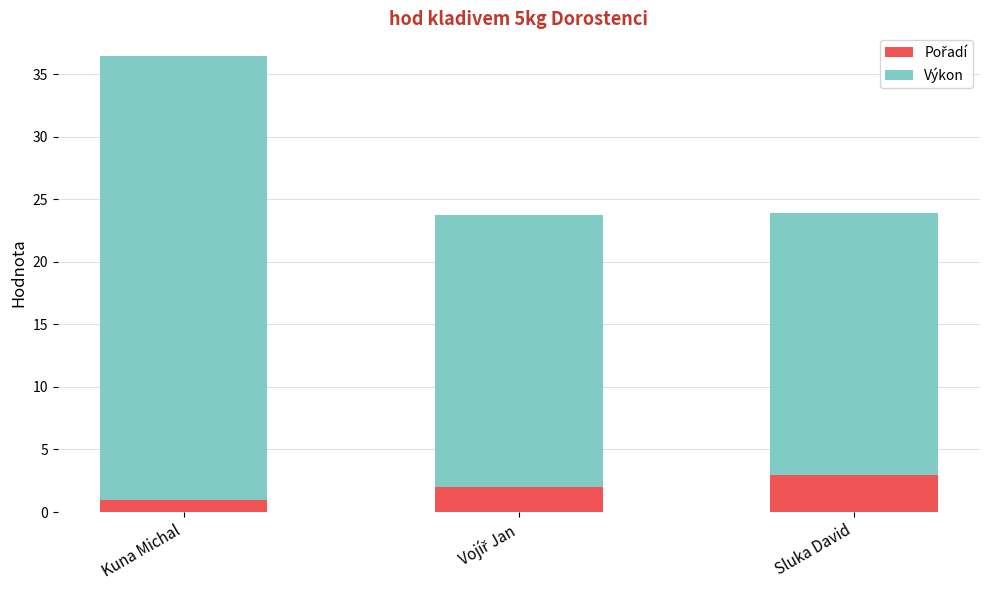

What is the total value across all series at Kuna Michal?

36.4